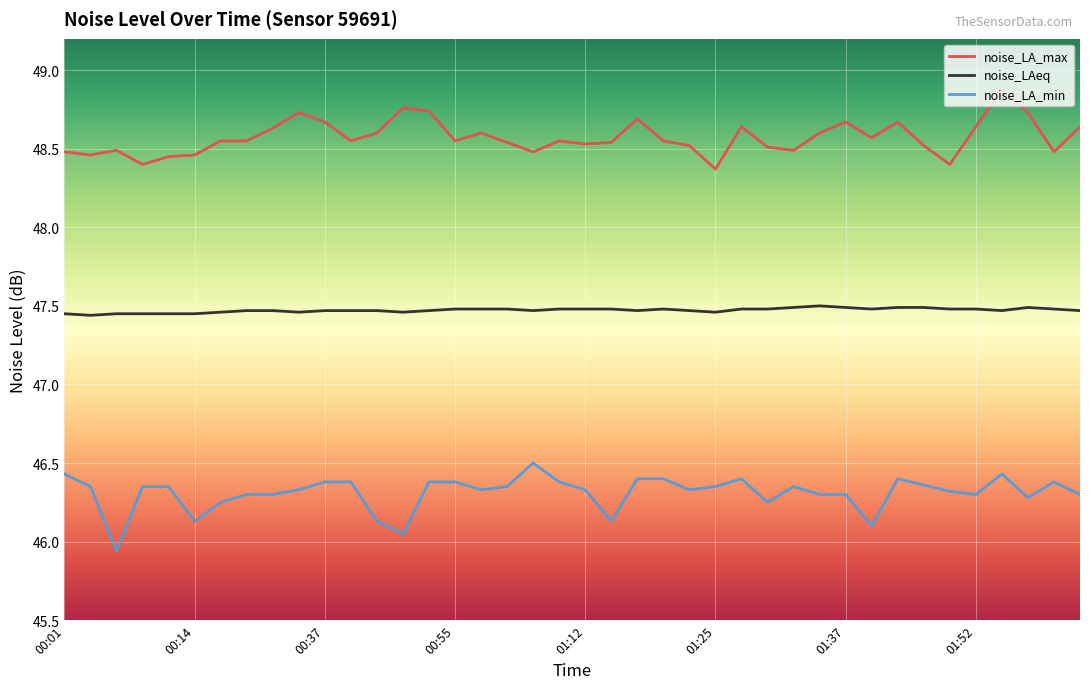

What is the sum of all noise_LA_max values?

1942.9